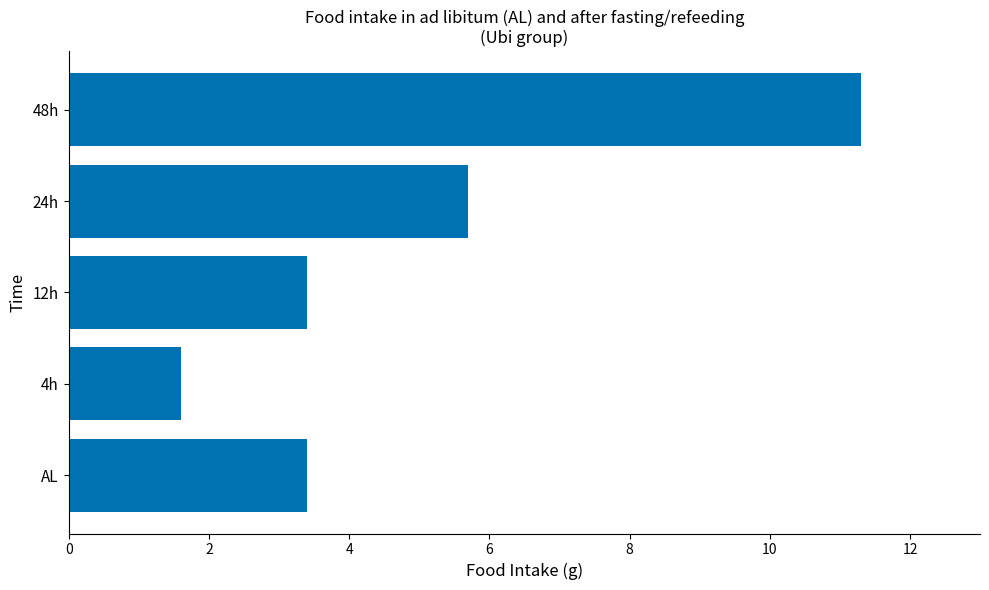

Reading bottom to top, what are all the values shown in this chart?

3.4	1.6	3.4	5.7	11.3